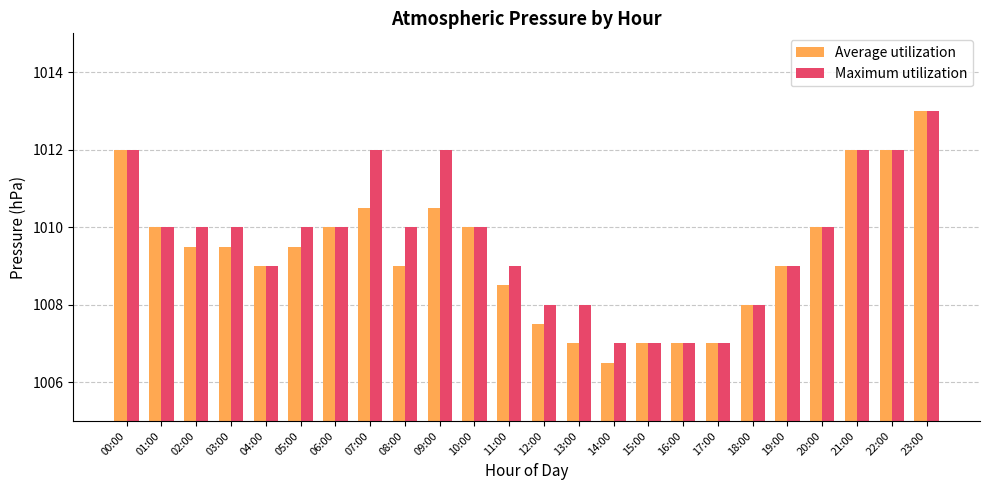

Rank the series at 07:00 from highest to lowest value.

Maximum utilization, Average utilization